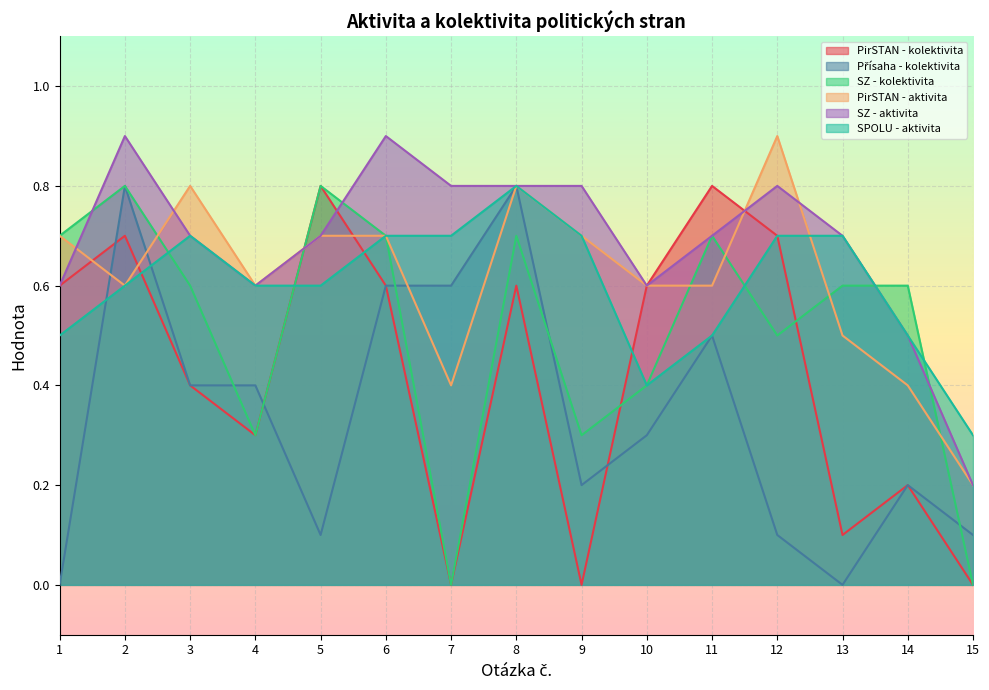

What is the total value across all series at 7?

2.5